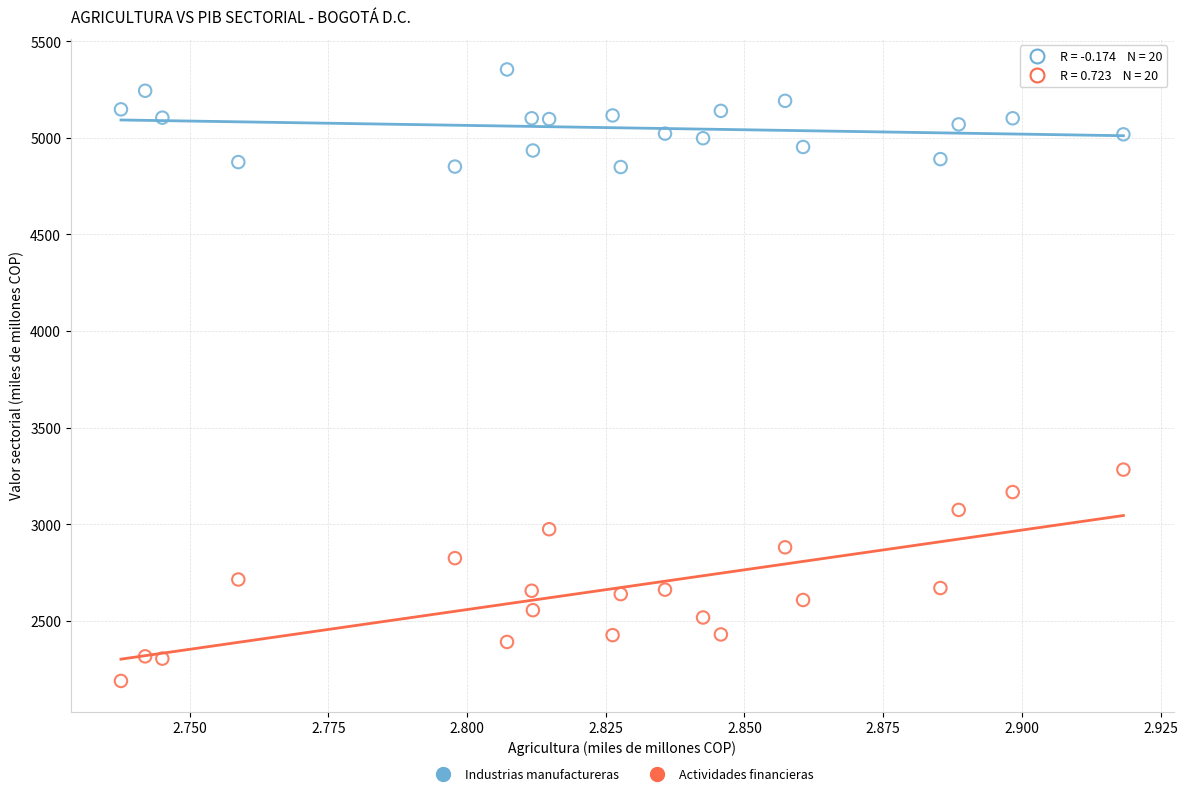

Across all series, what Y value is closest to 3772?

3283.6